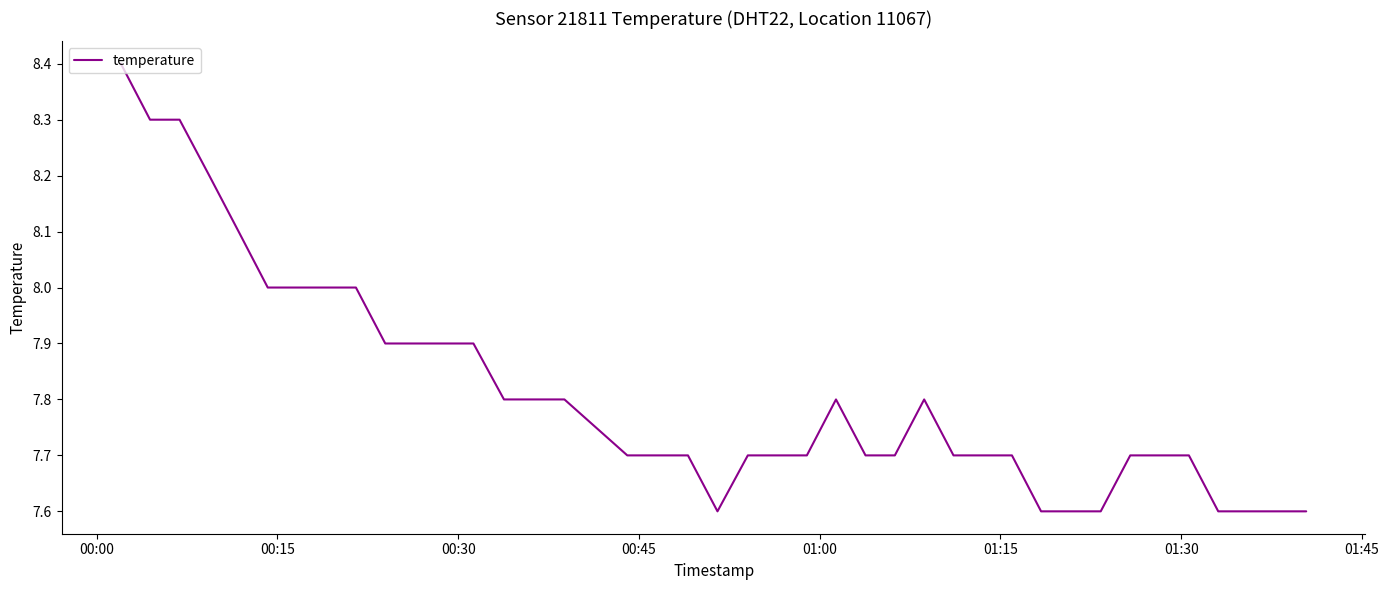

What is the smallest value displayed?

7.6